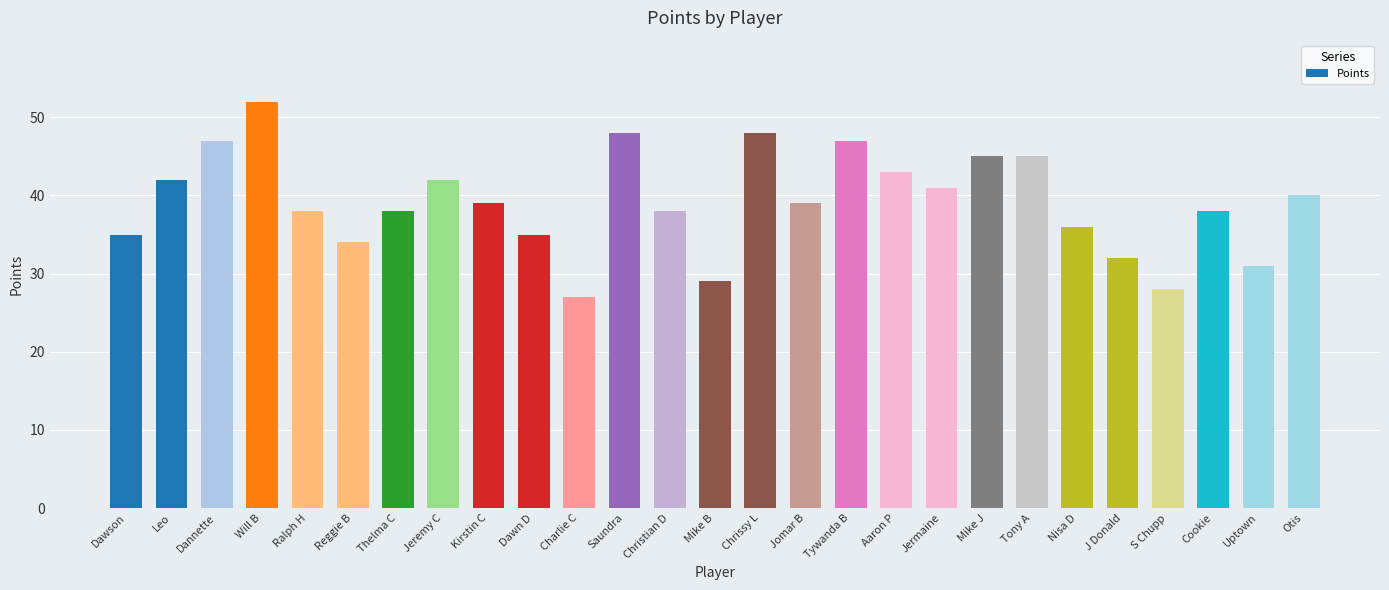

The chart shows a value of 45 at Mike J. True or false?

True